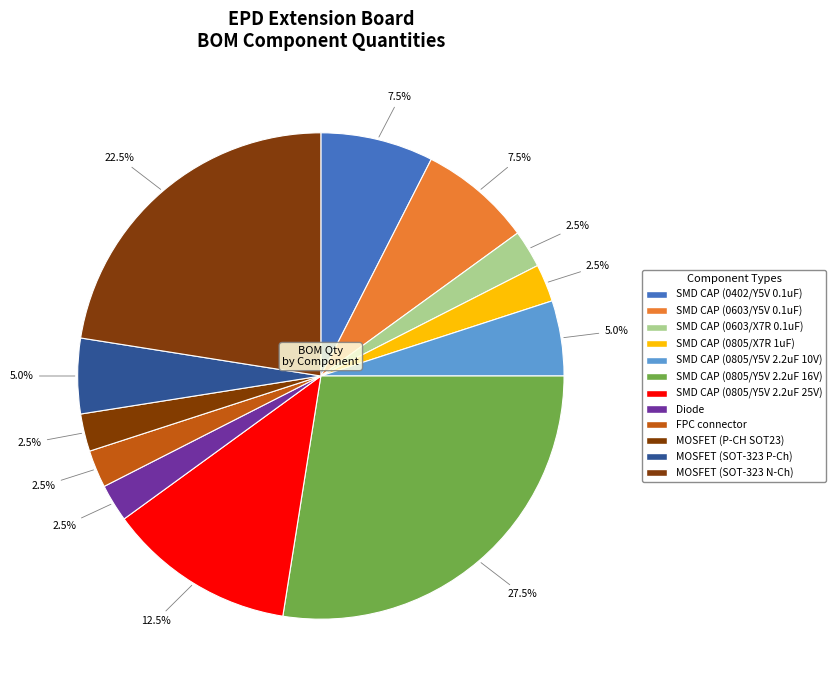

How many slices are in this pie chart?

12